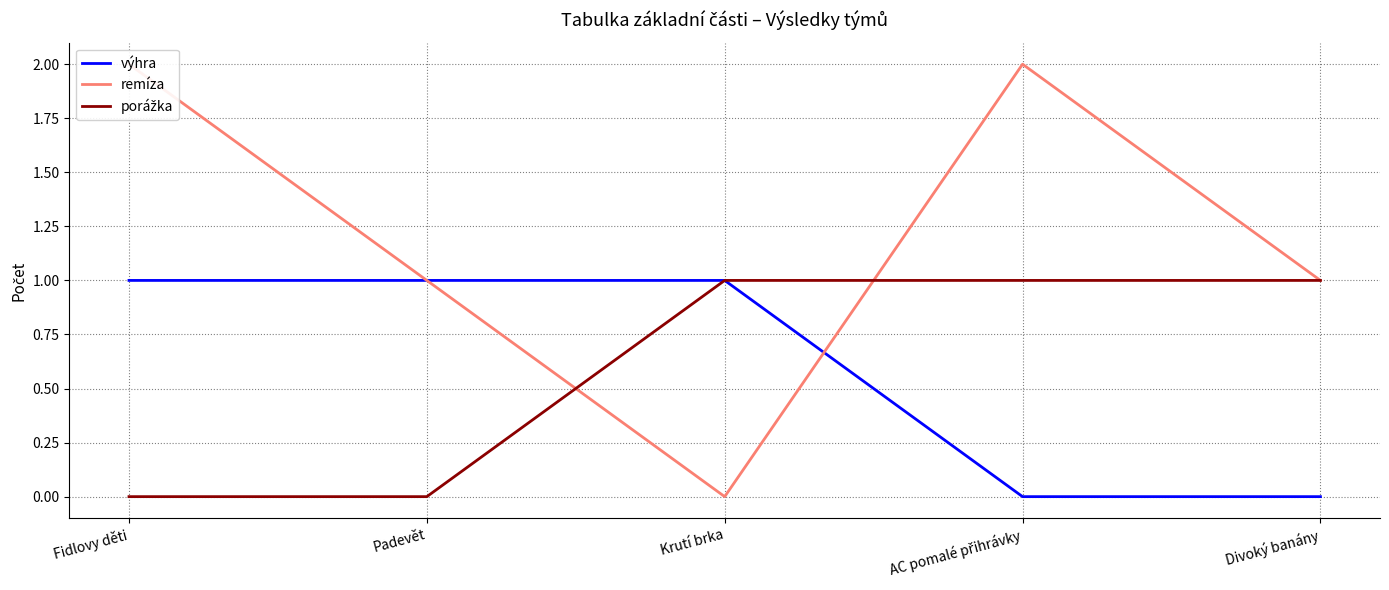

At which category is the sum across all series the highest?

Fidlovy děti